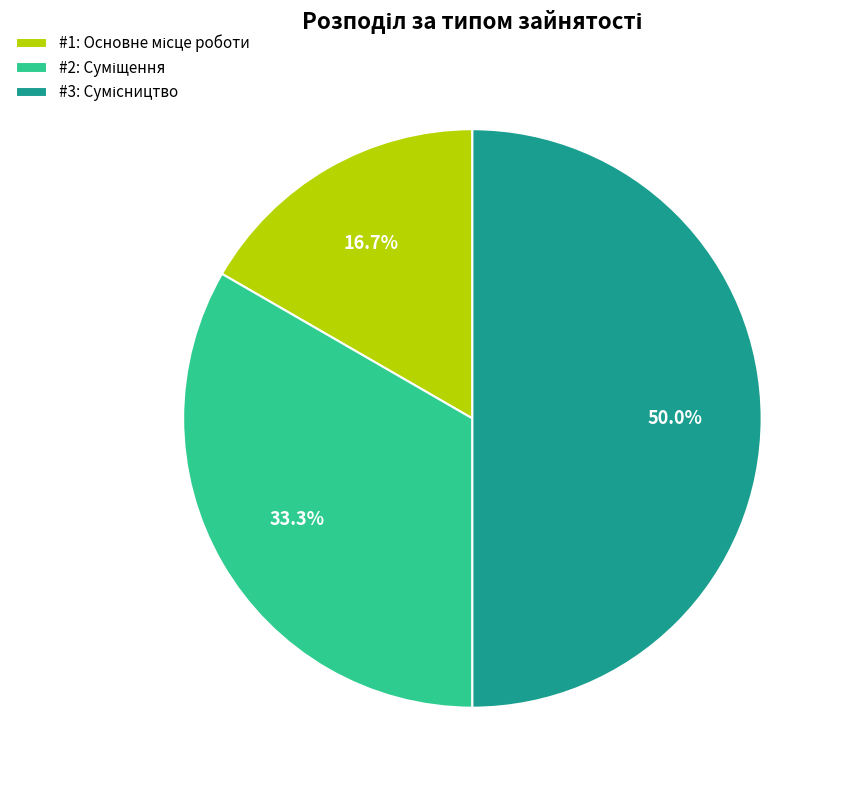

How many segments does this pie chart have?

3